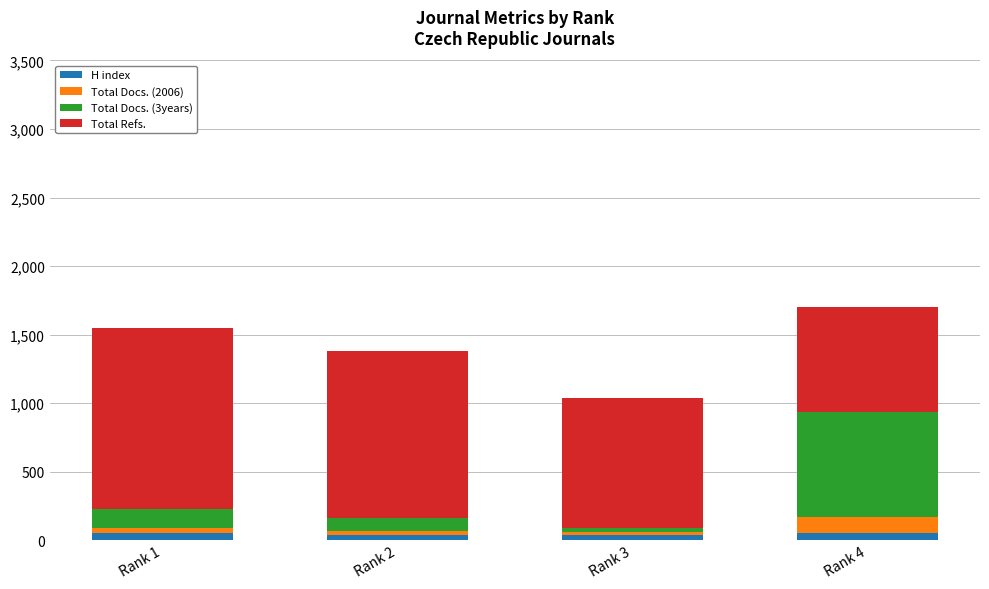

Are the bars horizontal?

No